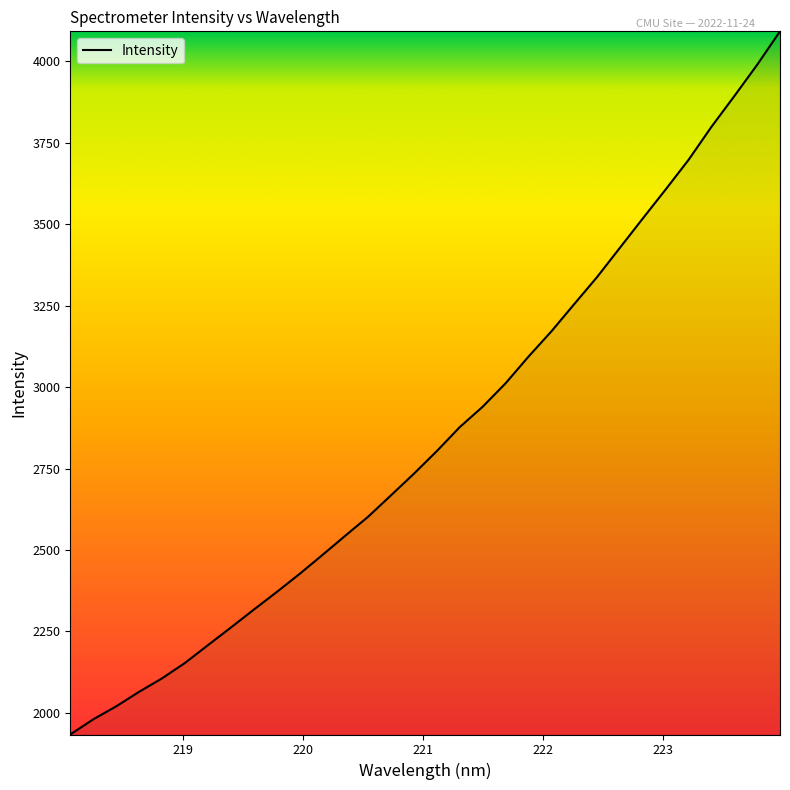

What is the smallest value displayed?

1933.1